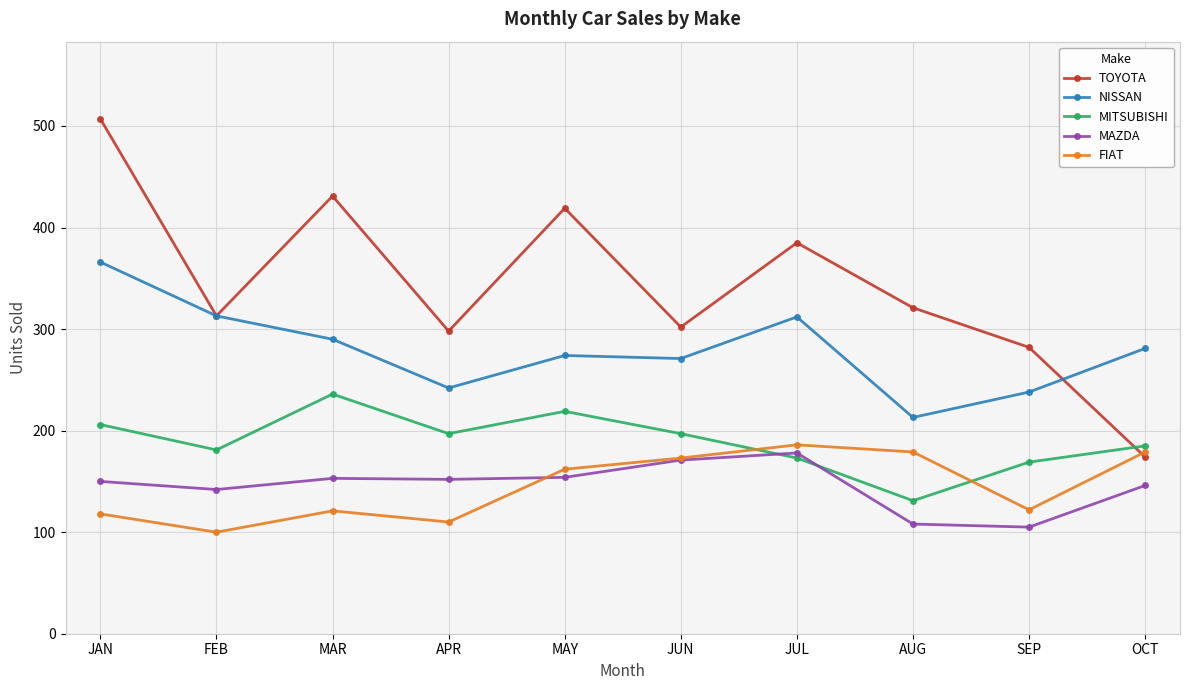

How many data points in MAZDA are less than 152?

5